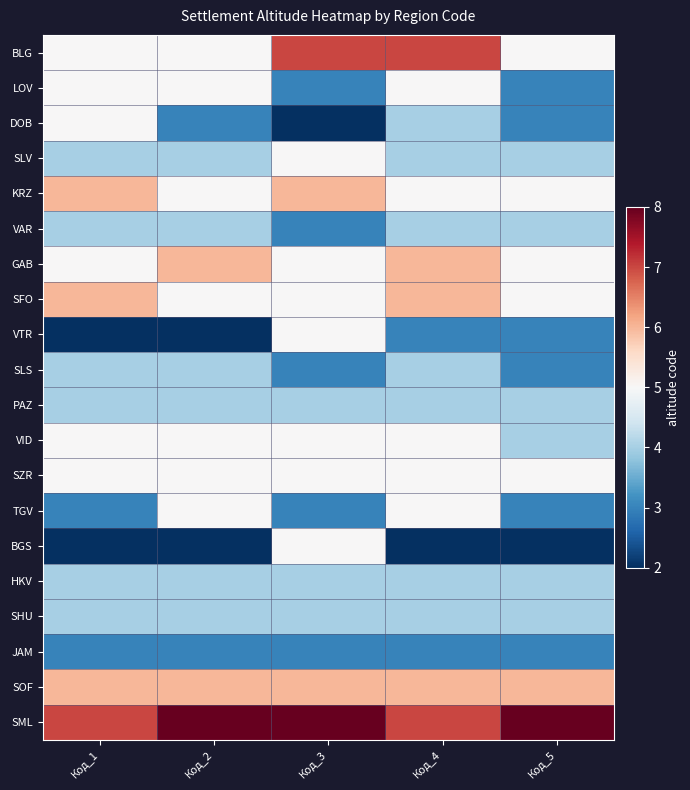

Rank the series by their maximum value, from lowest to highest.

JAM, VAR, SLS, PAZ, HKV, SHU, LOV, DOB, SLV, VTR, VID, SZR, TGV, BGS, KRZ, GAB, SFO, SOF, BLG, SML